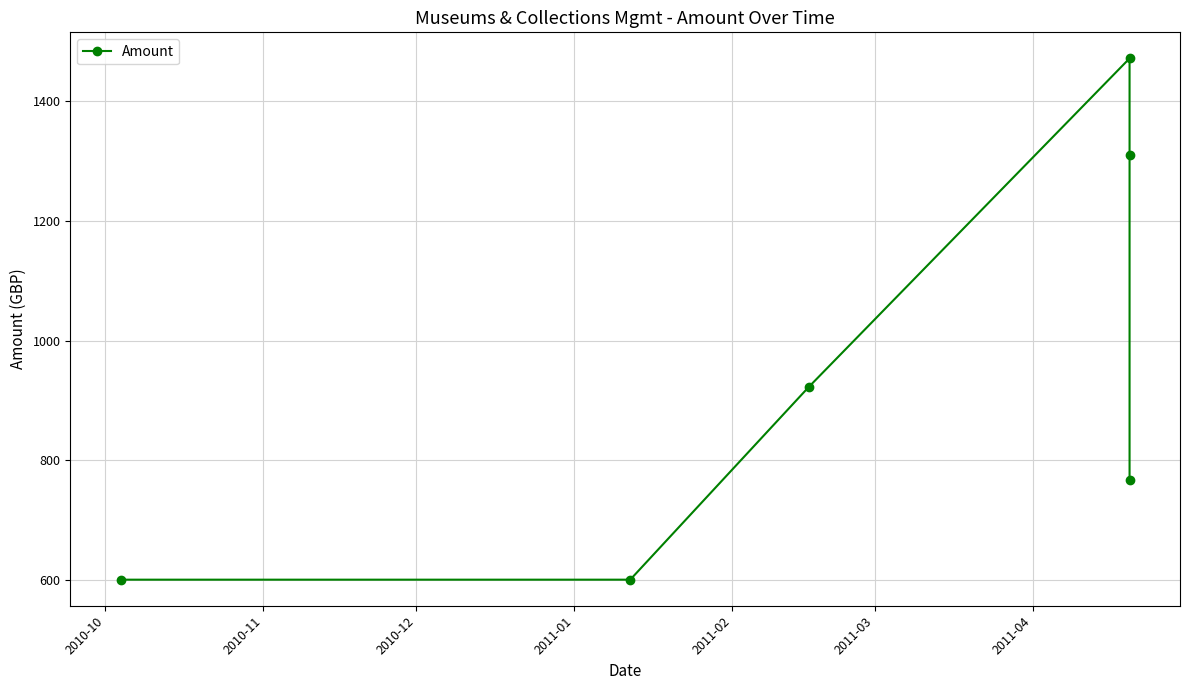

What is the average value?

945.2